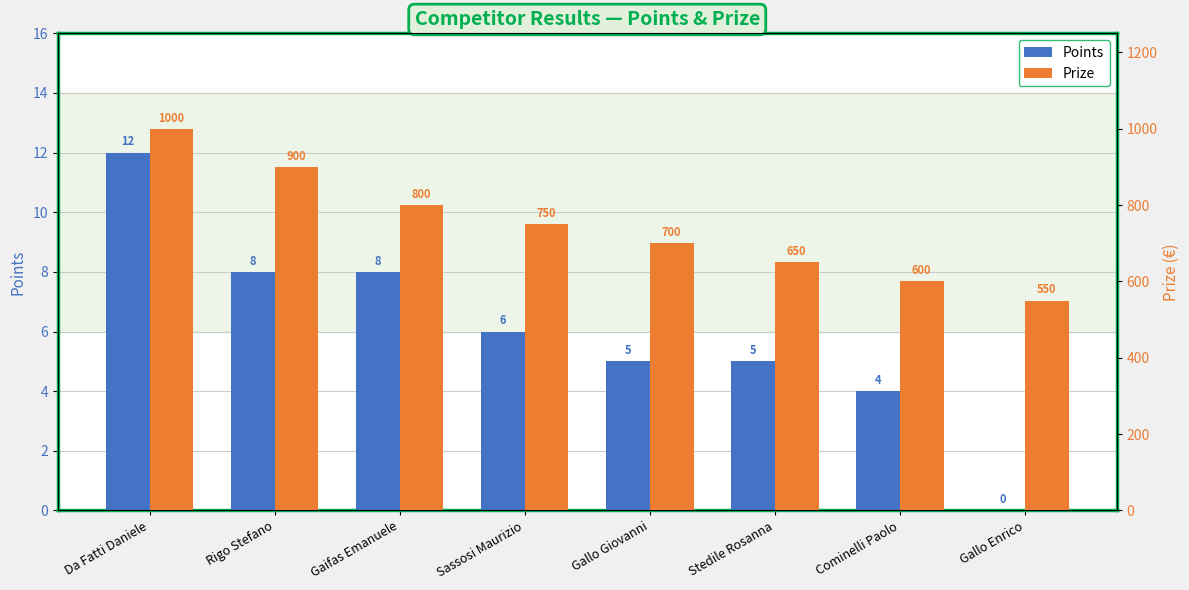

How many bars are there in each group?

2